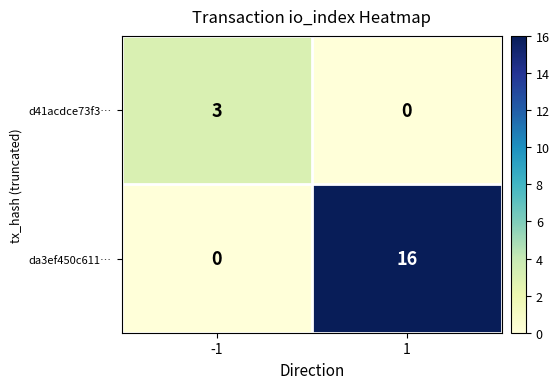

Reading left to right, transcribe all the data shown in this chart.

d41acdce73f3…: -1=3	1=0
da3ef450c611…: -1=0	1=16